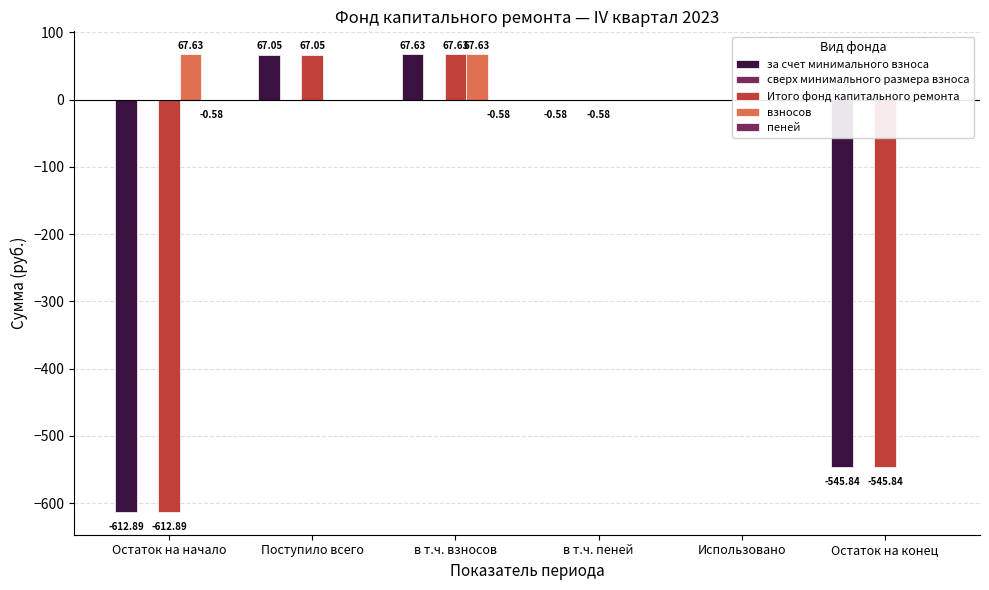

What is the difference between the maximum and minimum values in the пеней series?

0.6